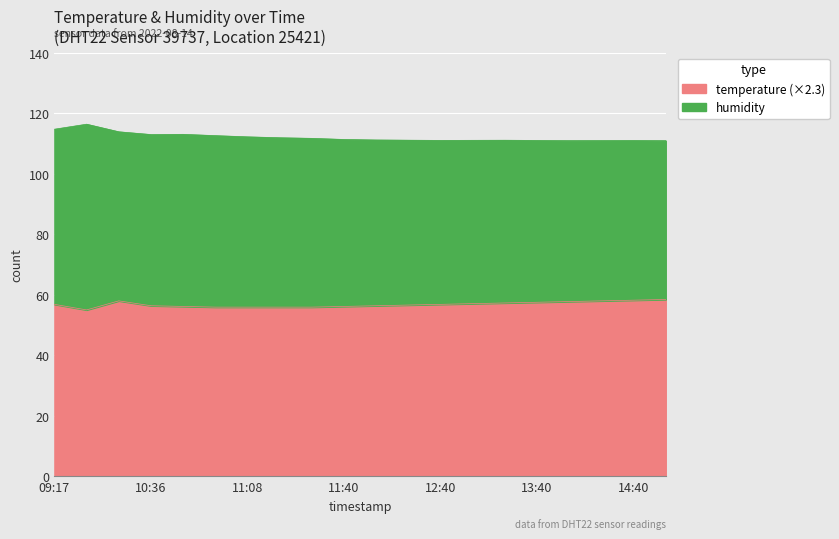

The value at 12:40 is 56.8. True or false?

True